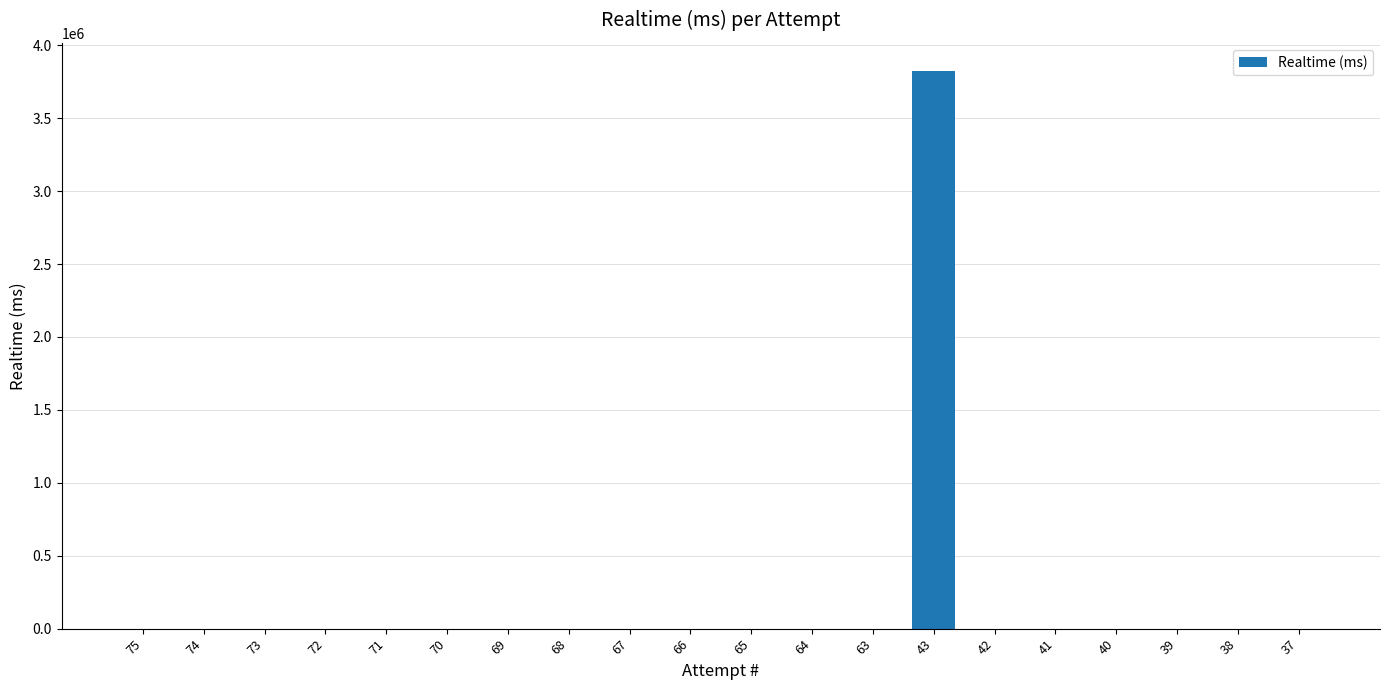

True or false: the data shows 0 at 73.

True